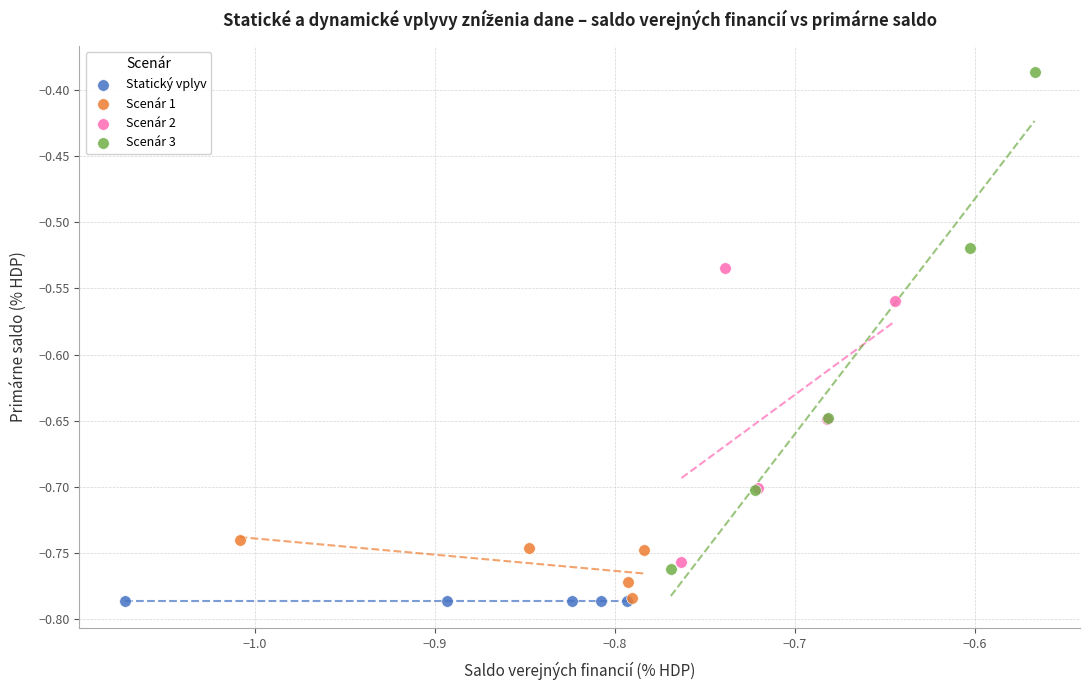

Which series contains the highest Y value?

Scenár 3